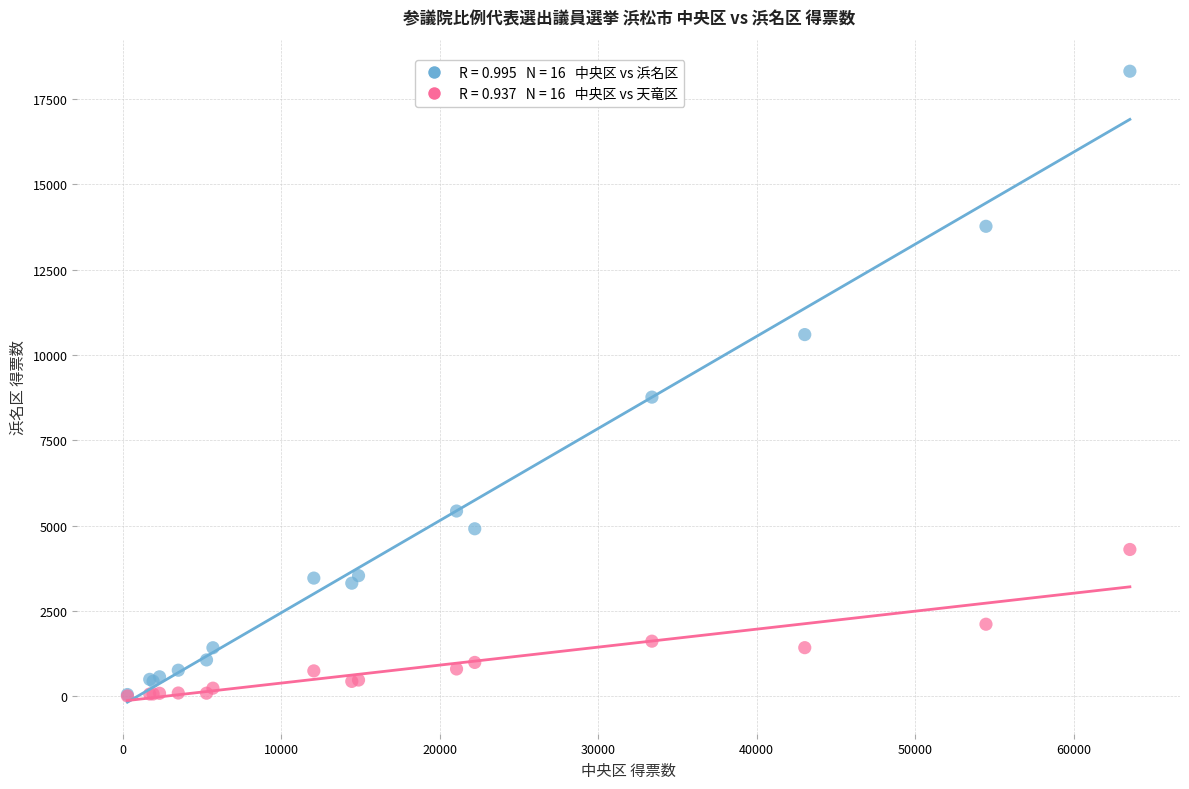

Across all series, what Y value is closest to 9159?

8763.2